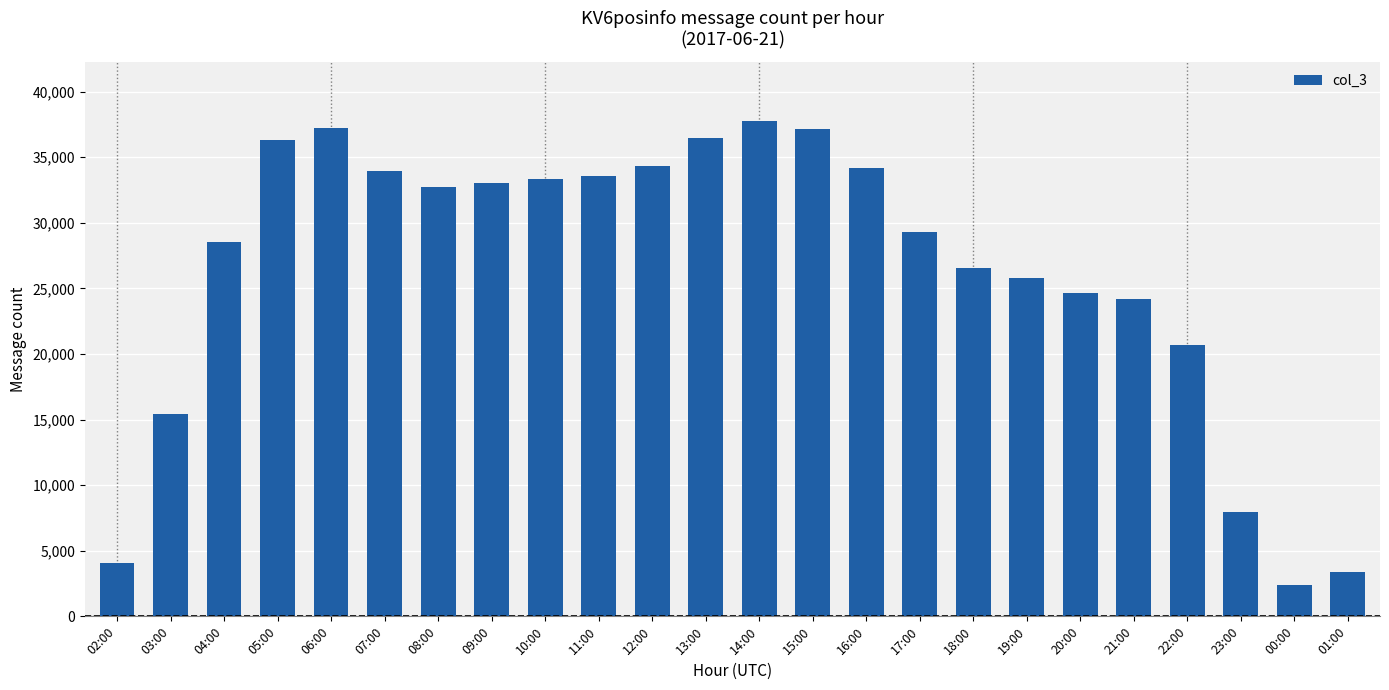

What is the maximum value shown in the chart?

37757